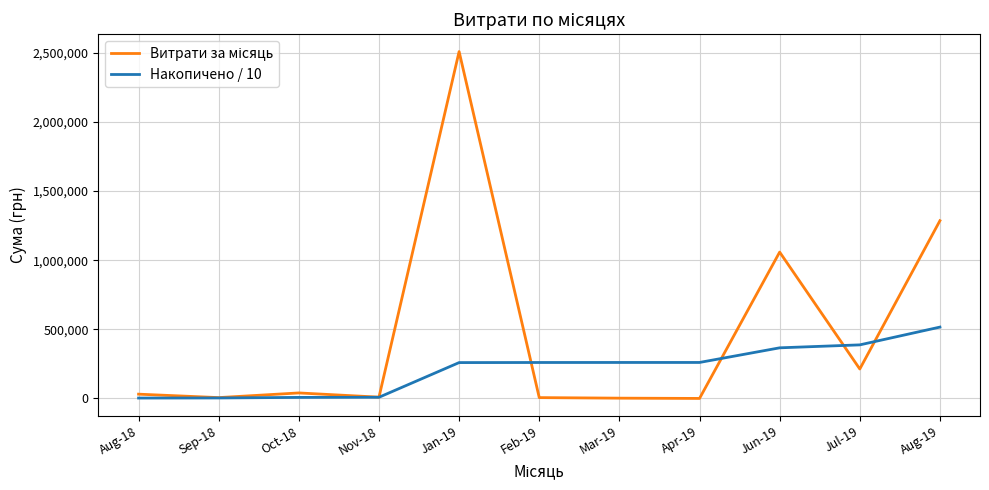

What is the total value across all series at Jan-19?

2768881.3